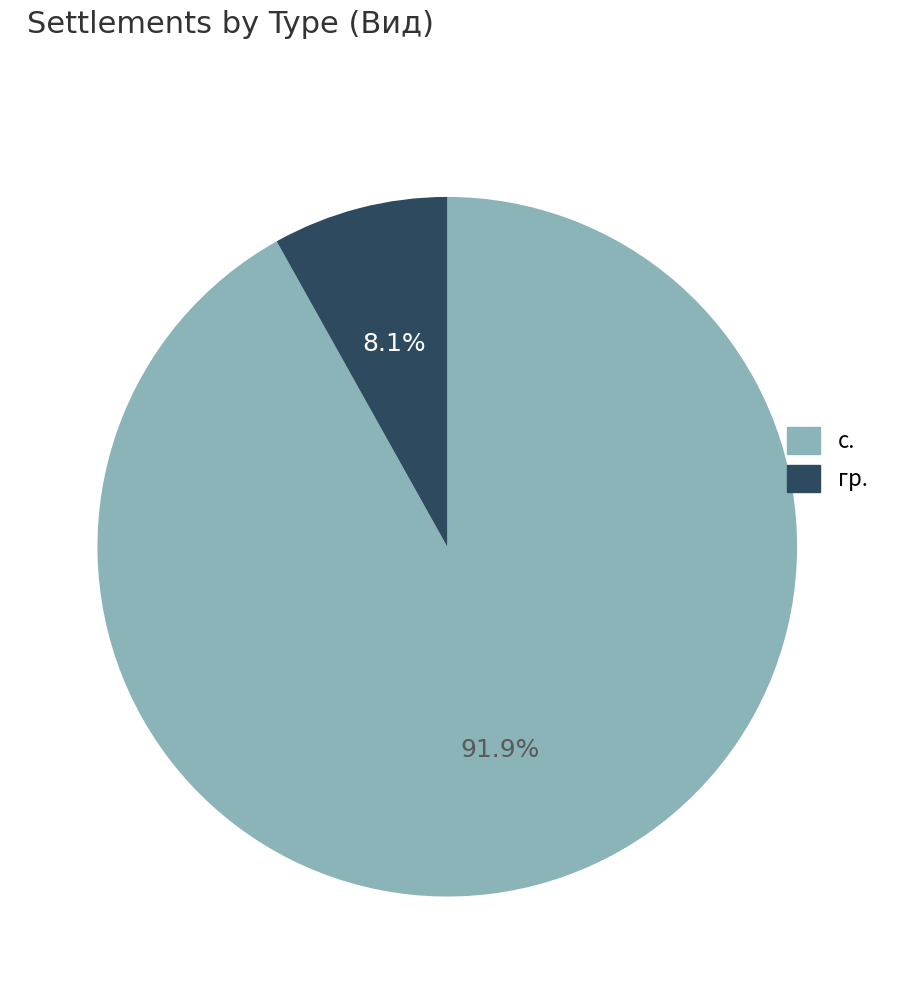

Between с. and гр., which is larger?

с.